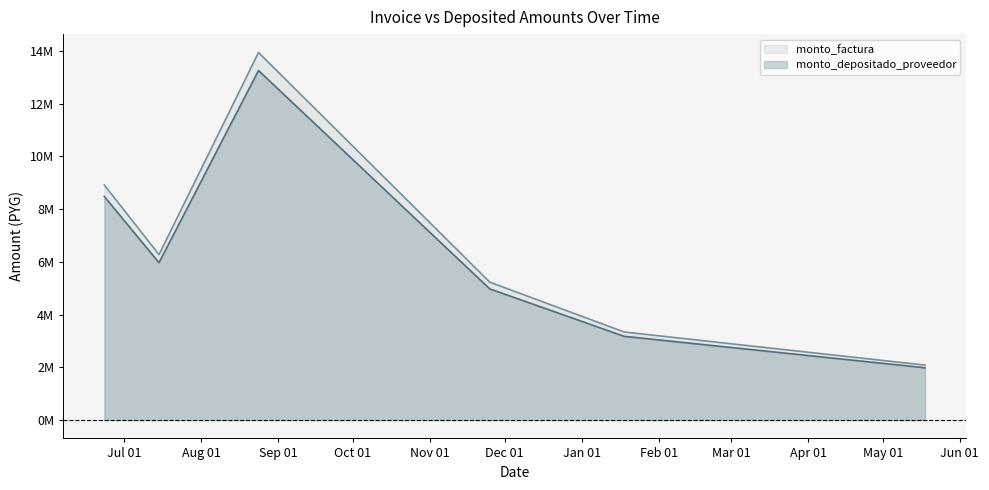

True or false: monto_depositado_proveedor and monto_factura cross at least once.

False